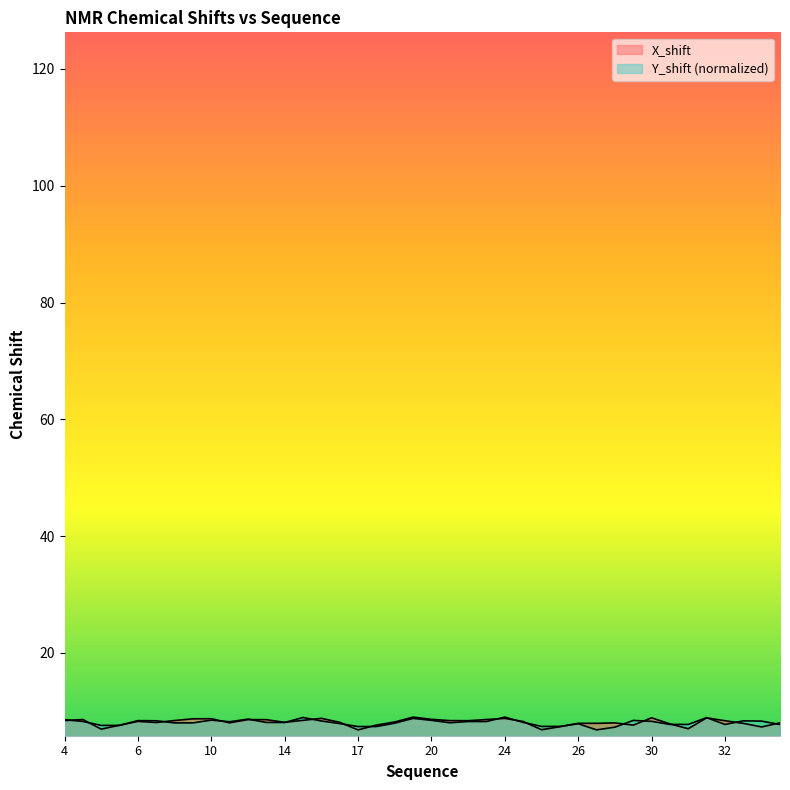

Which series changed the most between 9 and 22?

X_shift